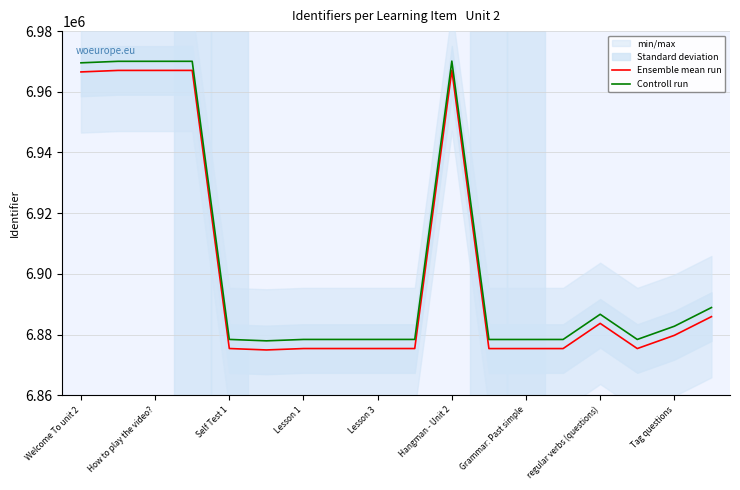

What is the average value of the Controll run series?

6905089